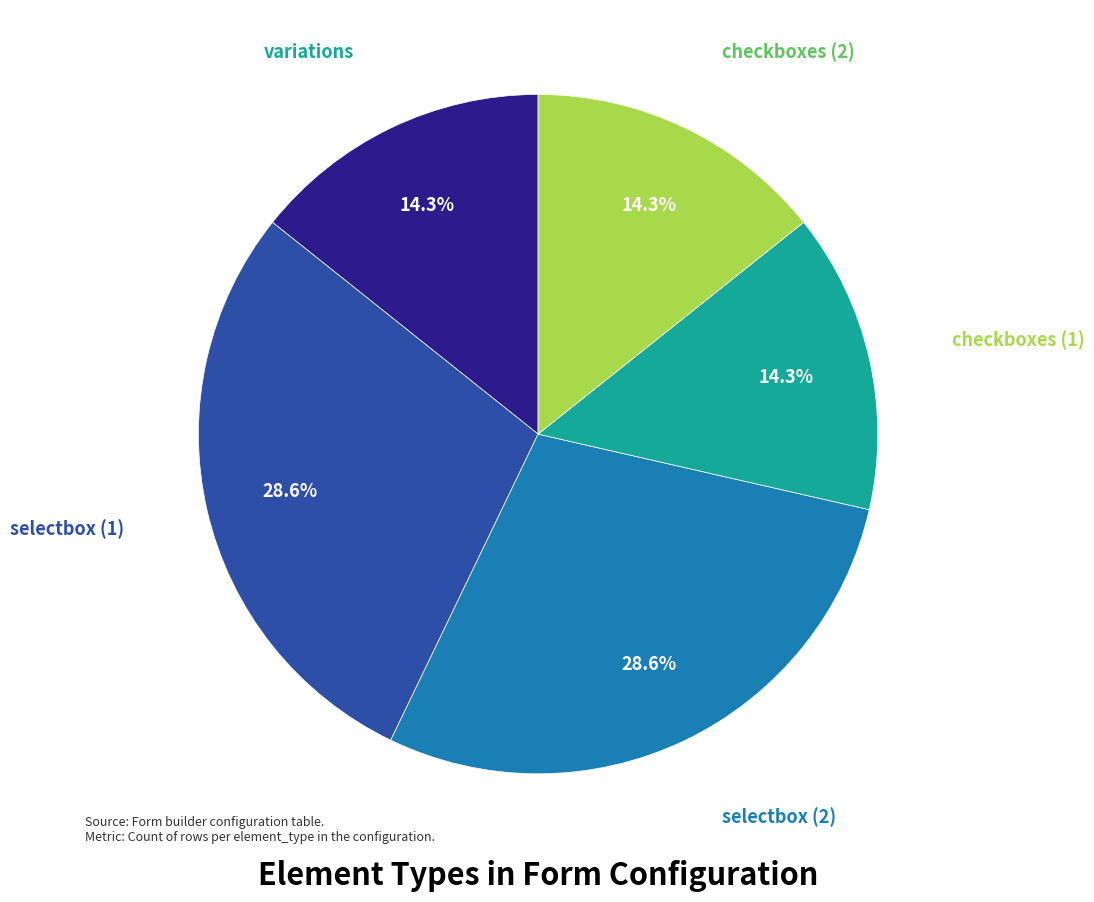

To the nearest percent, what is the difference between the largest and smallest slice percentages?

14%